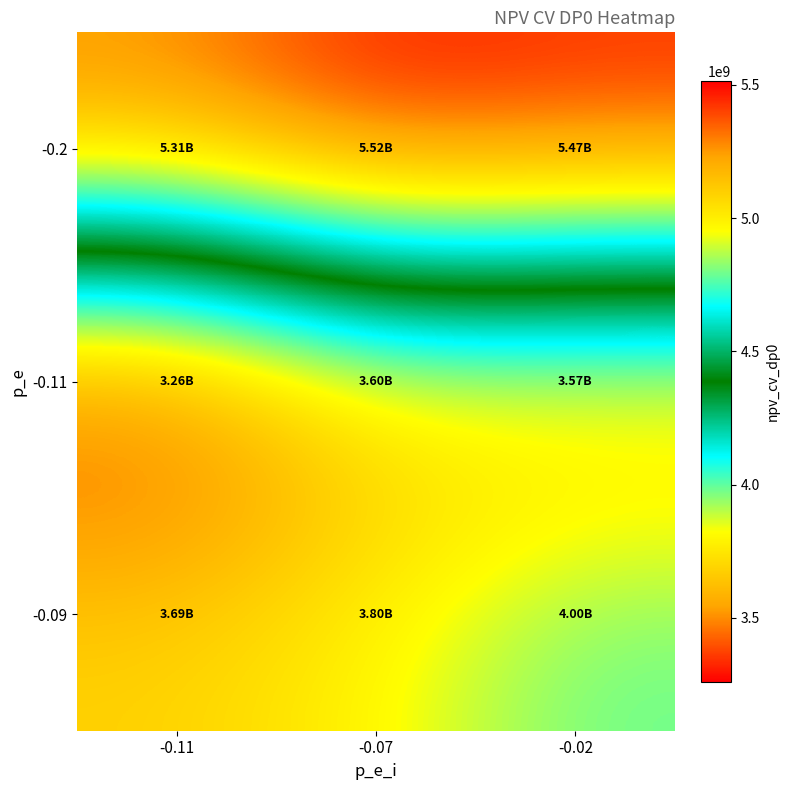

Rank the series by their maximum value, from lowest to highest.

-0.11, -0.09, -0.2